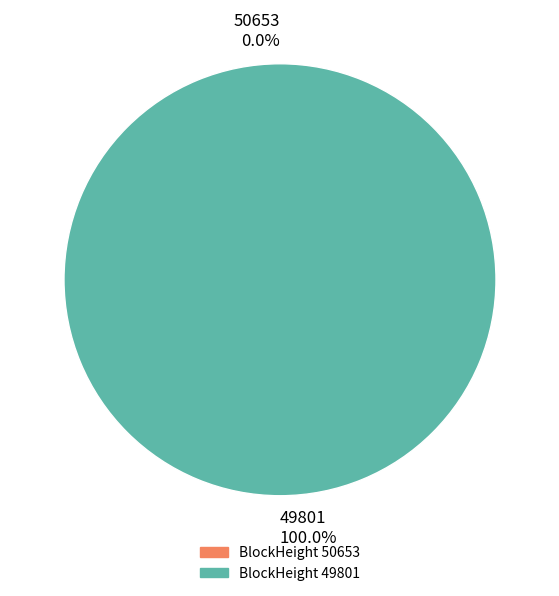

Count the number of slices in the pie.

2